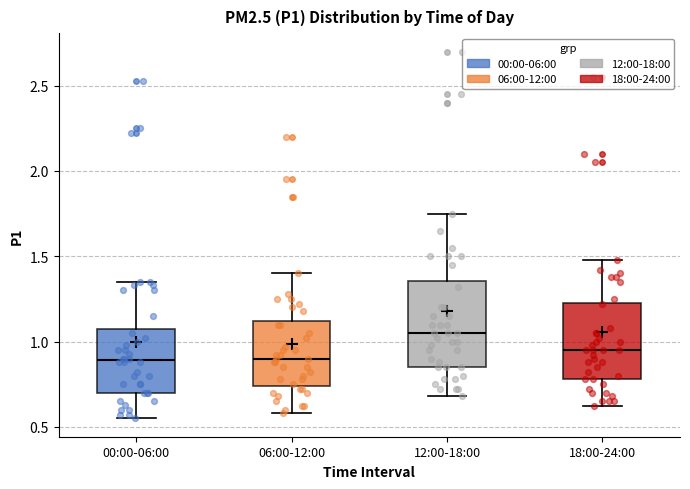

Where is the lower edge of the box for 06:00-12:00 on the y-axis? The values are not printed on the chart, so give them approximately, as read against the axis.

0.75